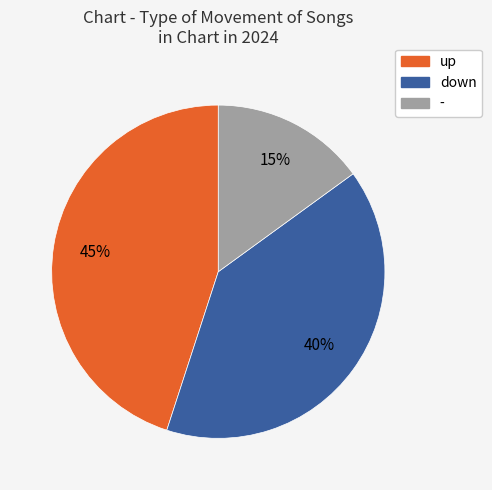

To the nearest percent, what is the average slice percentage?

33%